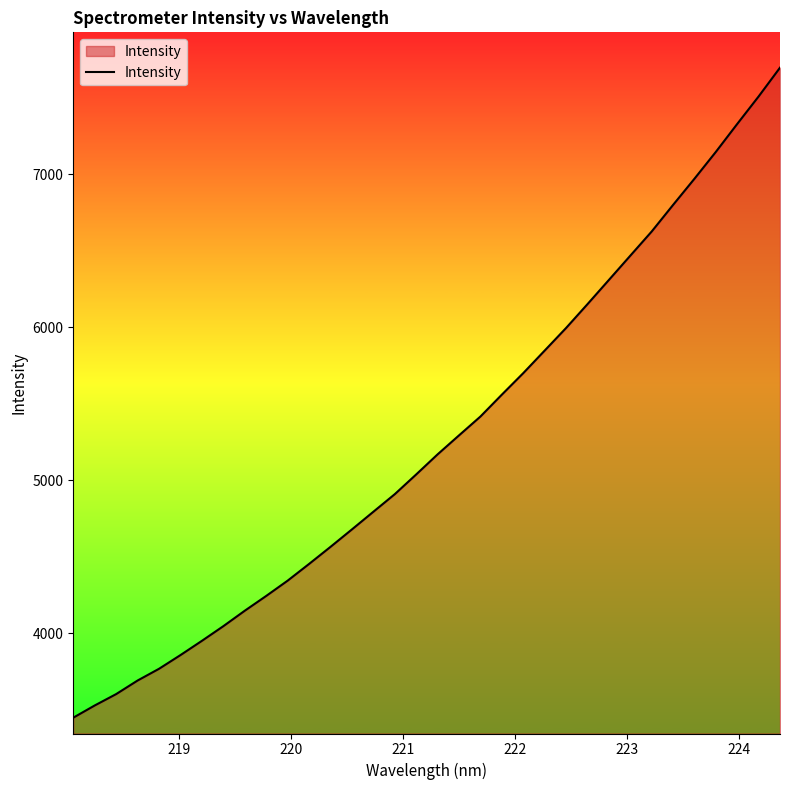

What is the difference between the maximum and minimum values?

4249.2